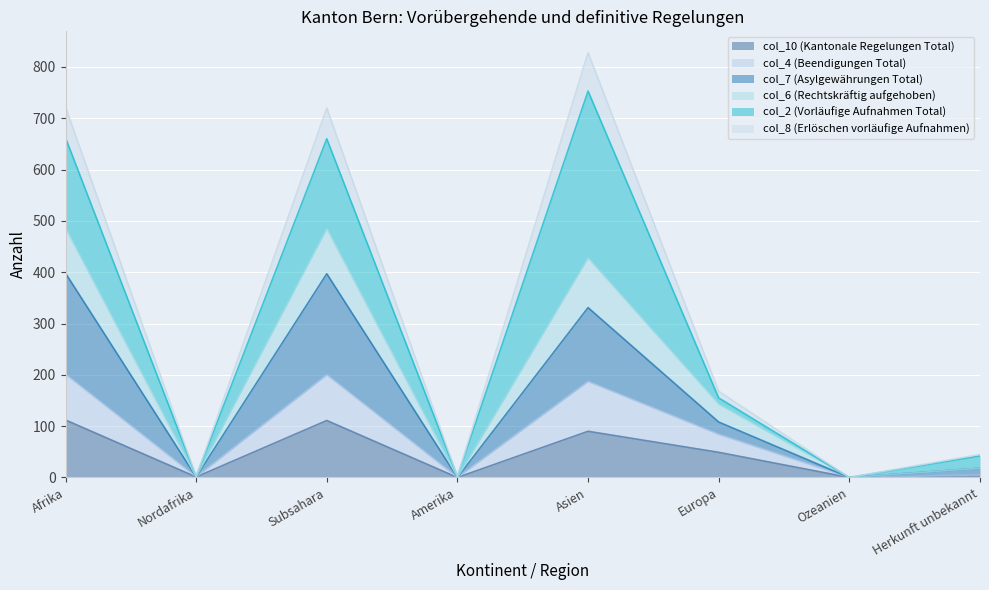

How many lines are shown in the chart?

6